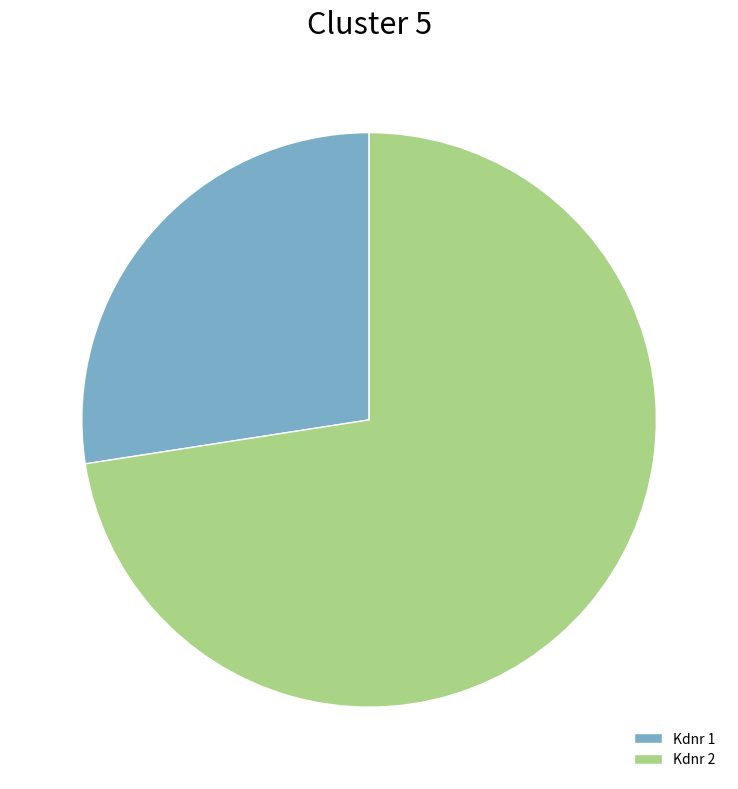

Approximately how many times larger is the value at Kdnr 1 compared to Kdnr 2?

0.4